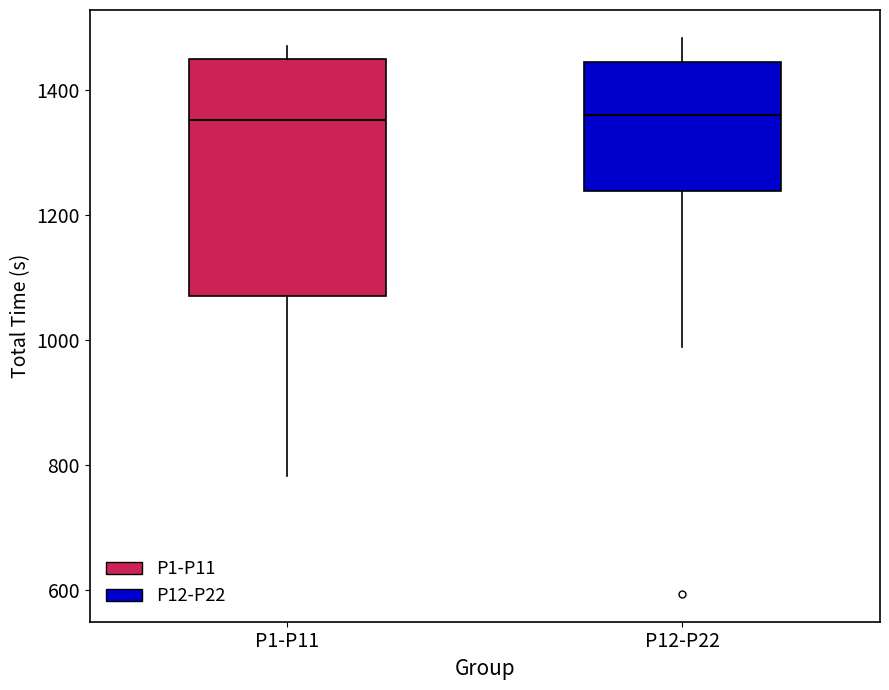

Where is the upper edge of the box for P12-P22 on the y-axis? The values are not printed on the chart, so give them approximately, as read against the axis.

1440